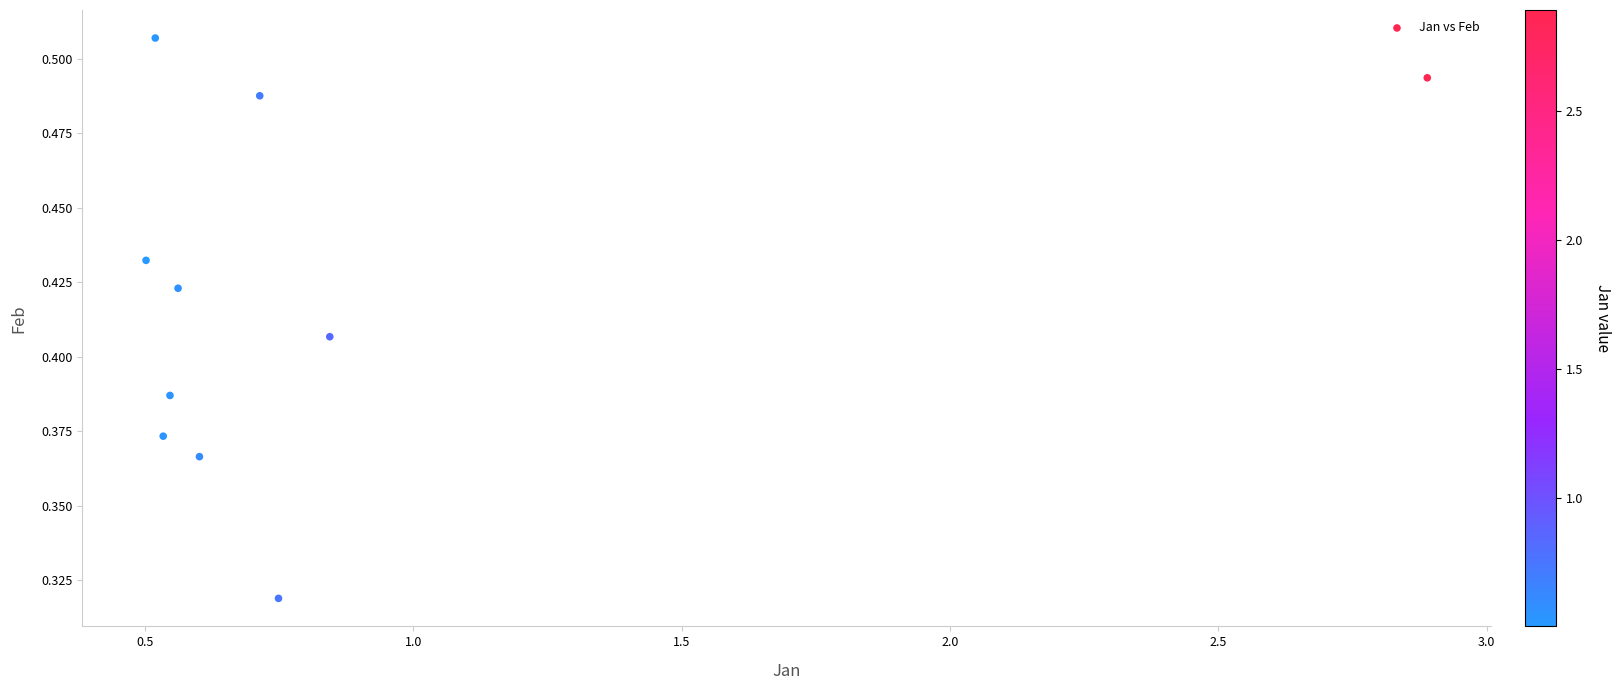

What is the average X value?

0.8